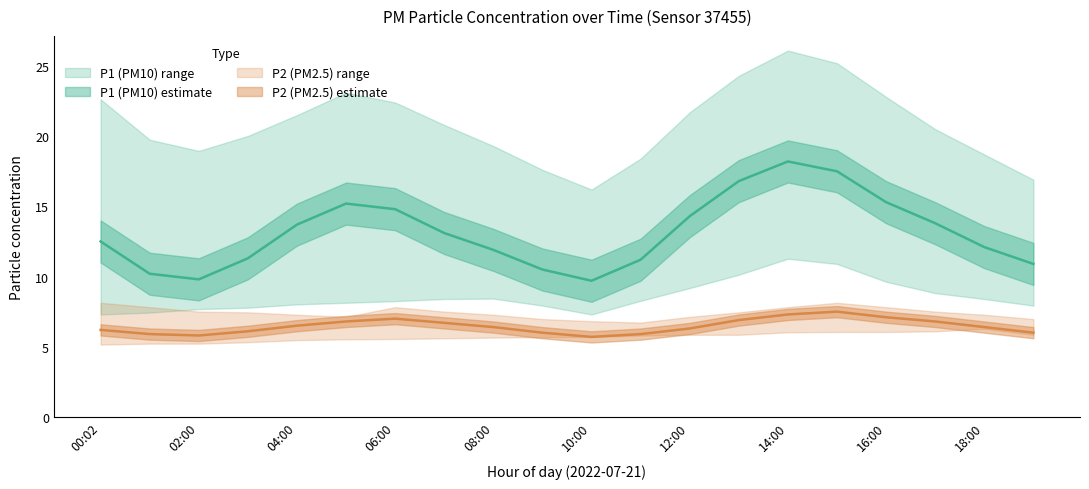

Rank the series by their maximum value, from highest to lowest.

P1_upper, P1_mean, P1_lower, P2_upper, P2_mean, P2_lower